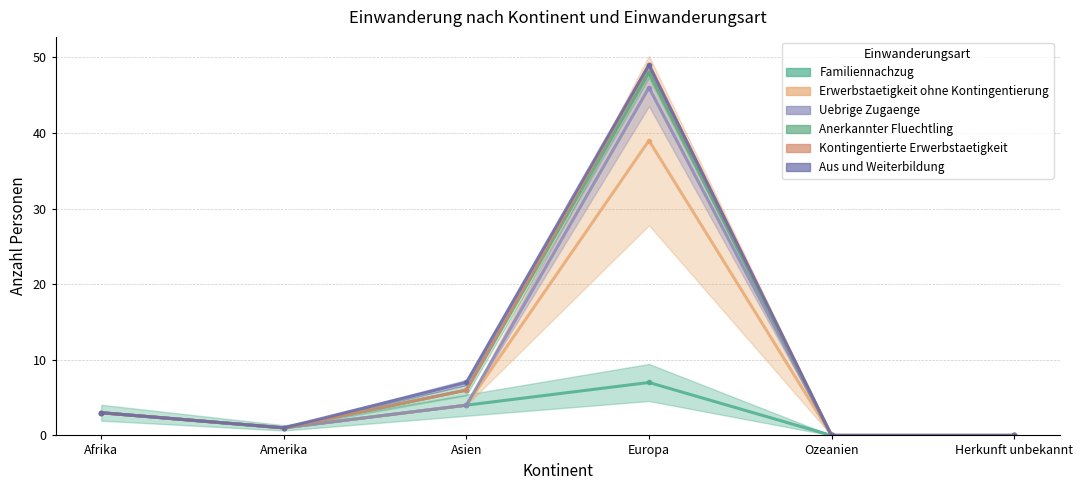

What is the sum of all Erwerbstaetigkeit ohne Kontingentierung values?

47